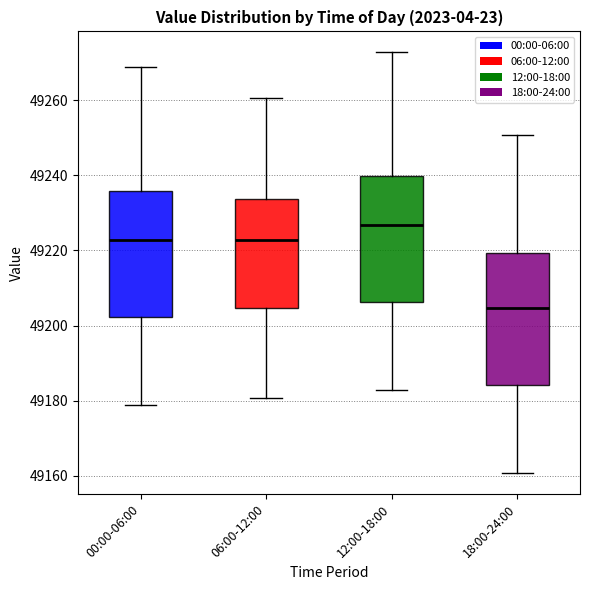

Which box has the highest median line?

12:00-18:00